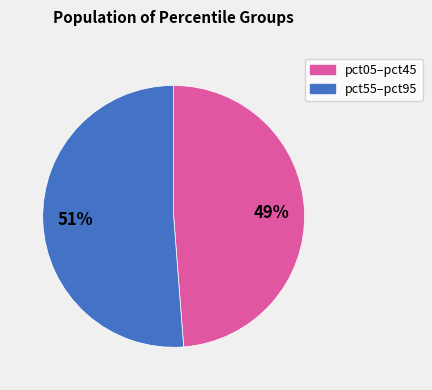

Is there any slice that represents more than half of the pie?

Yes